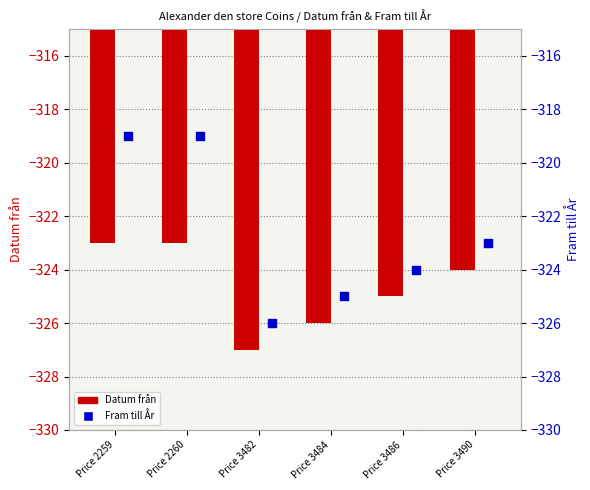

What is the total value across all series at Price 2259?

-642